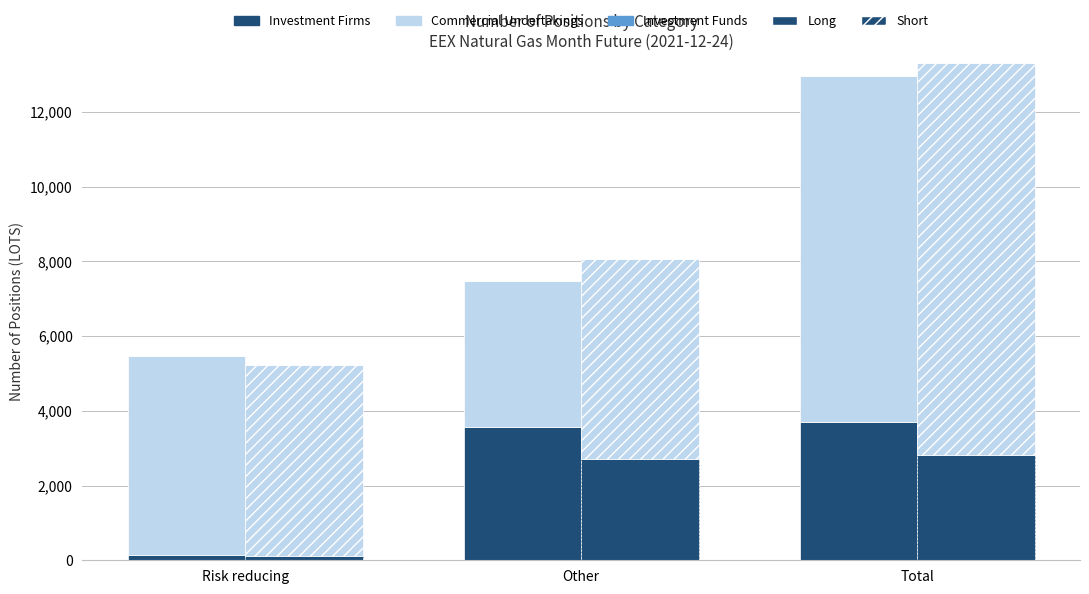

What is the label of the 2nd bar from the right?

Other